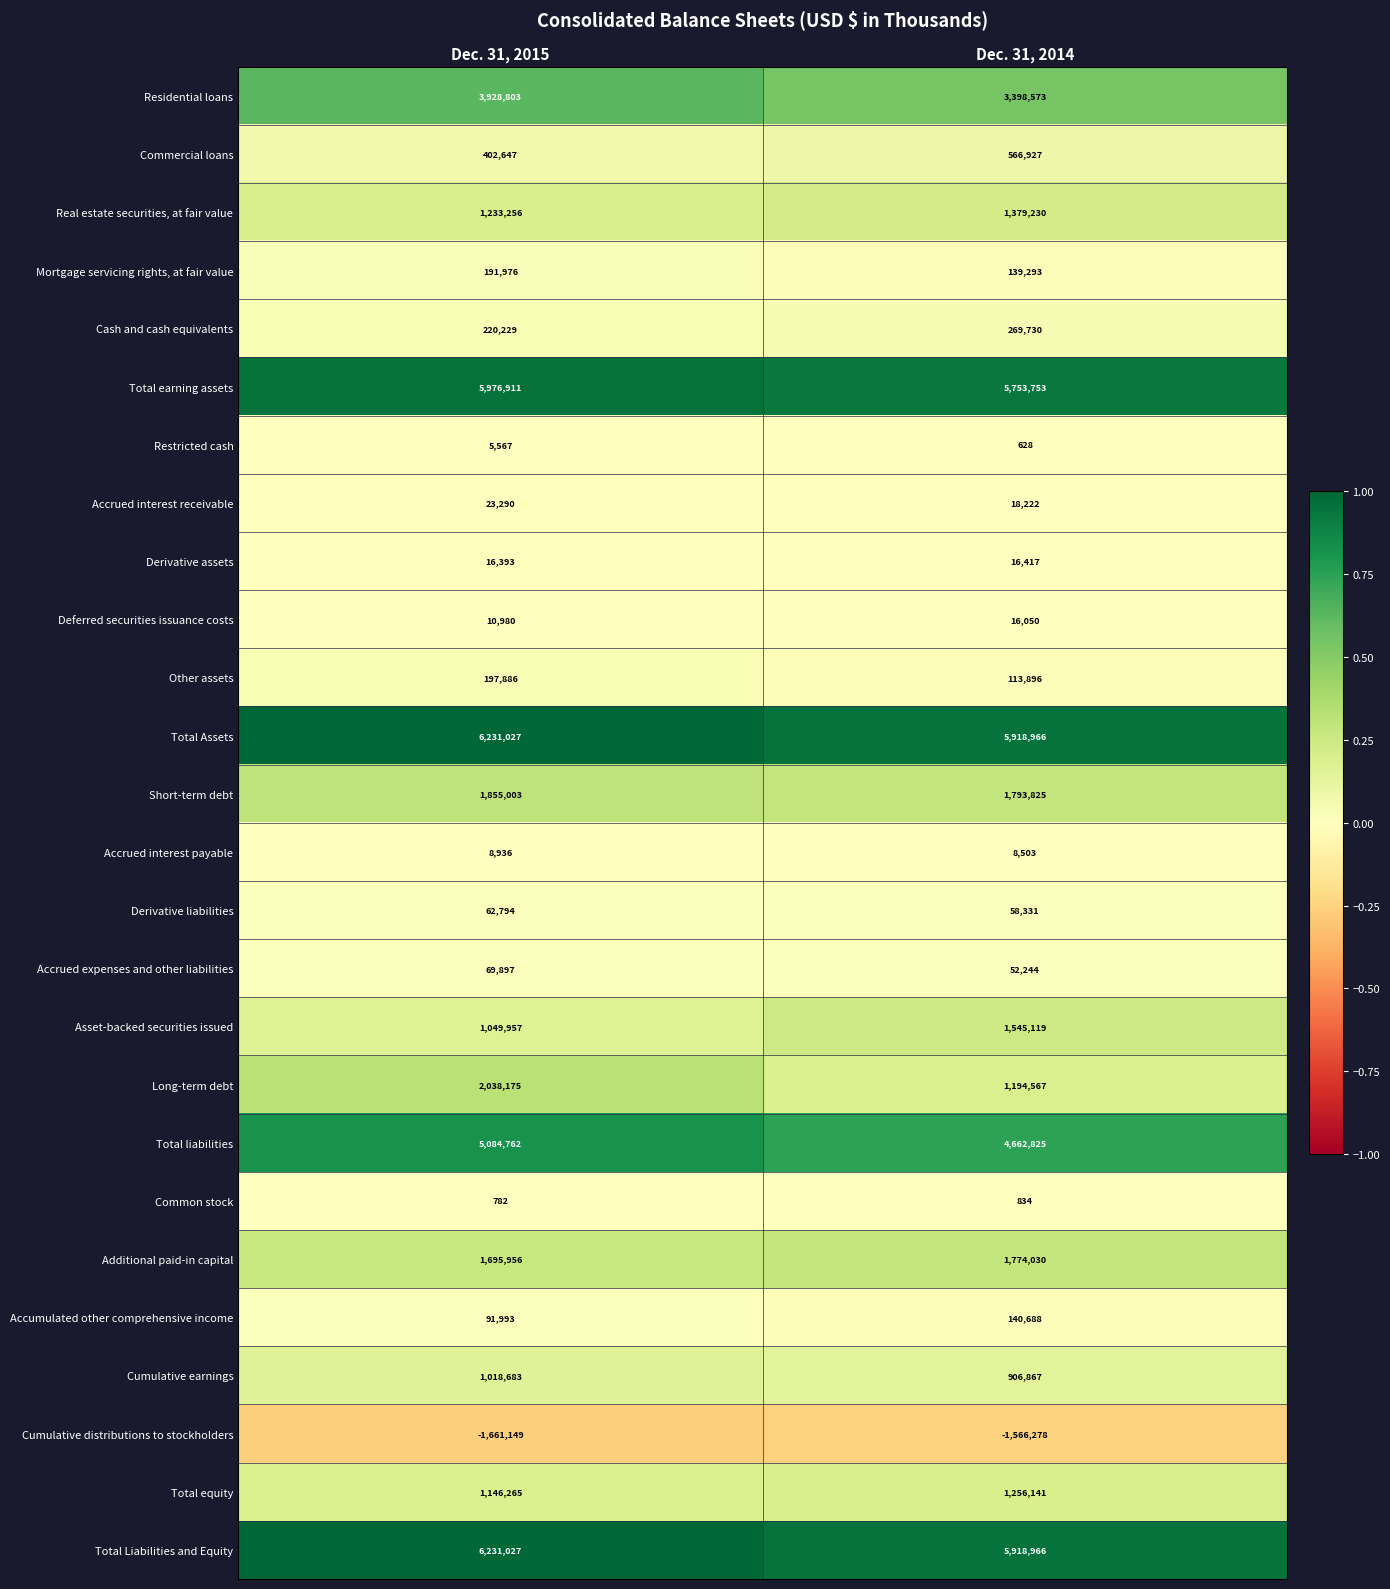

Count the number of data series in this chart.

26